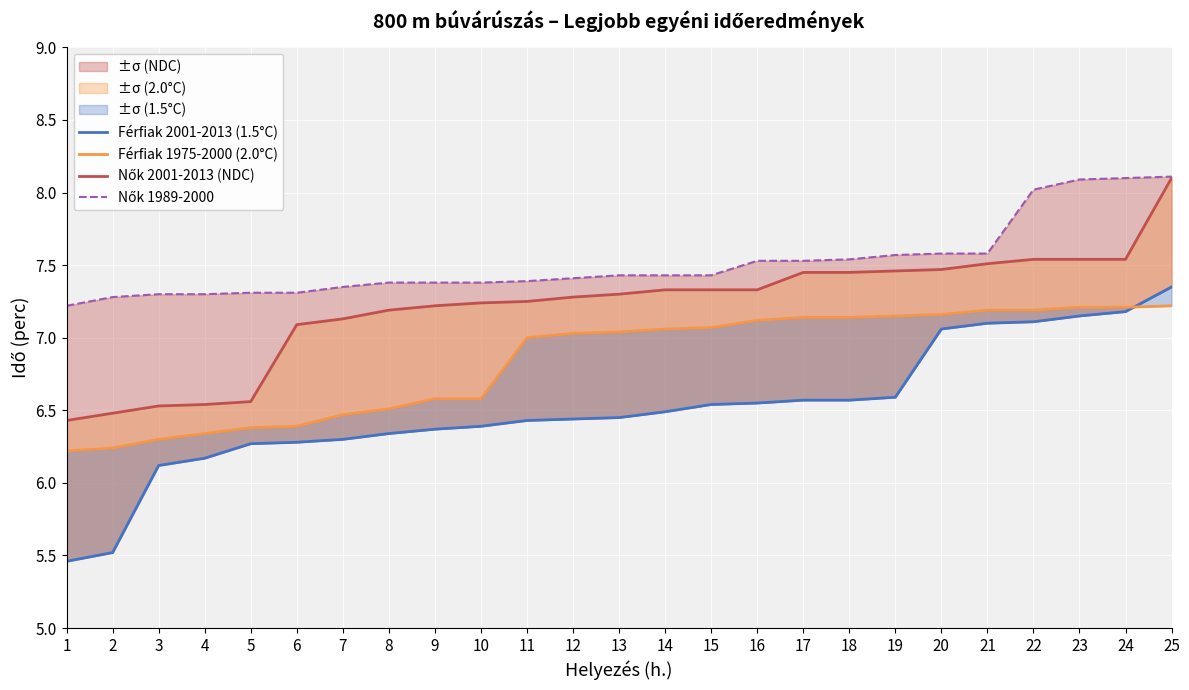

True or false: Férfiak 2001-2013 (1.5°C) and Nők 2001-2013 (NDC) intersect in this chart.

False